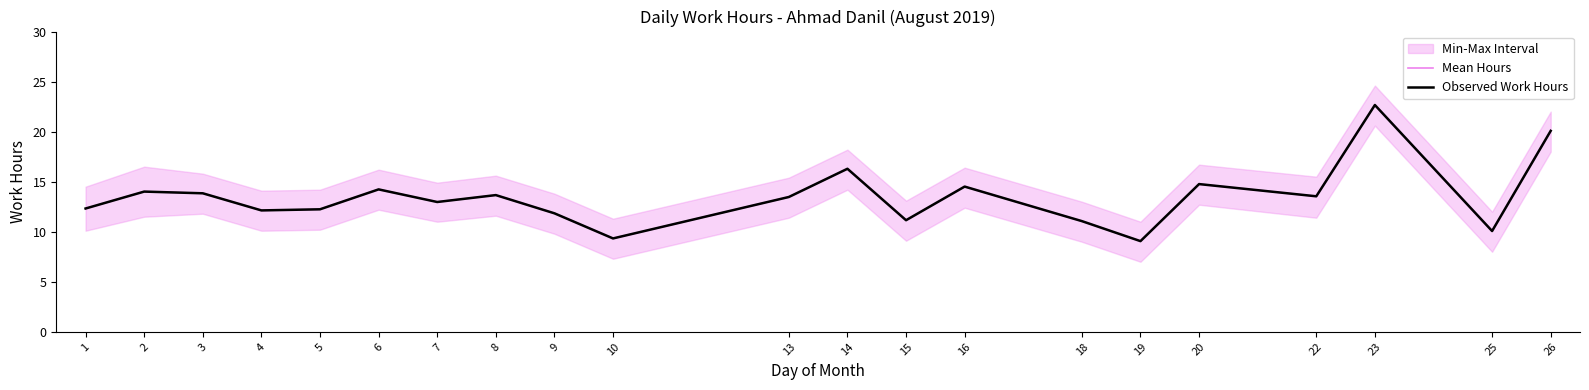

What is the average value of the Observed Work Hours series?

13.5